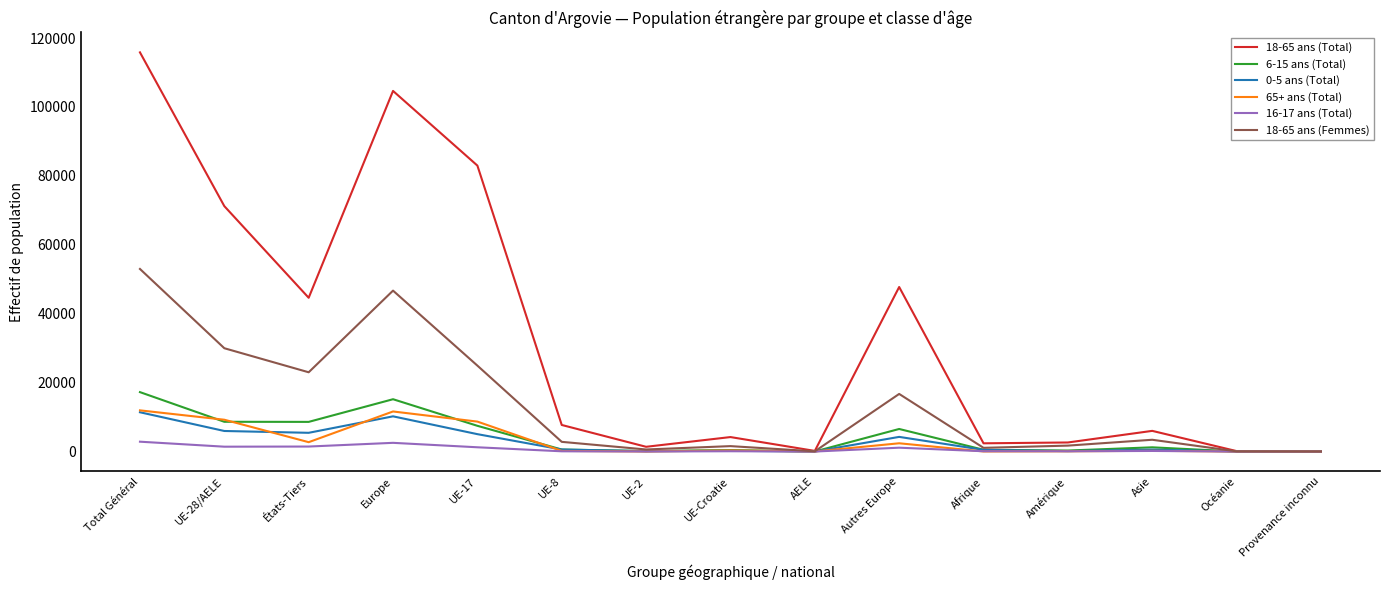

What is the greatest value displayed?

115838